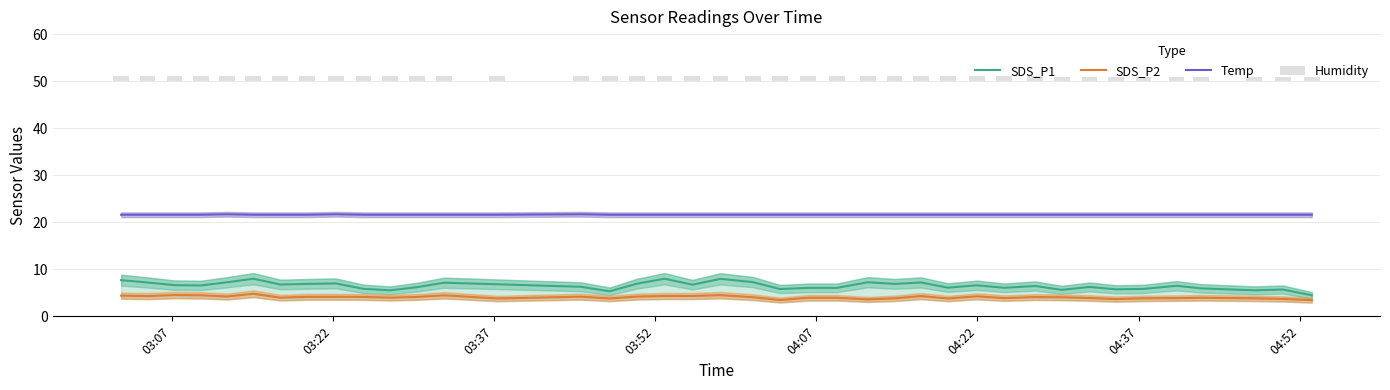

True or false: SDS_P1 and Temp cross at least once.

False